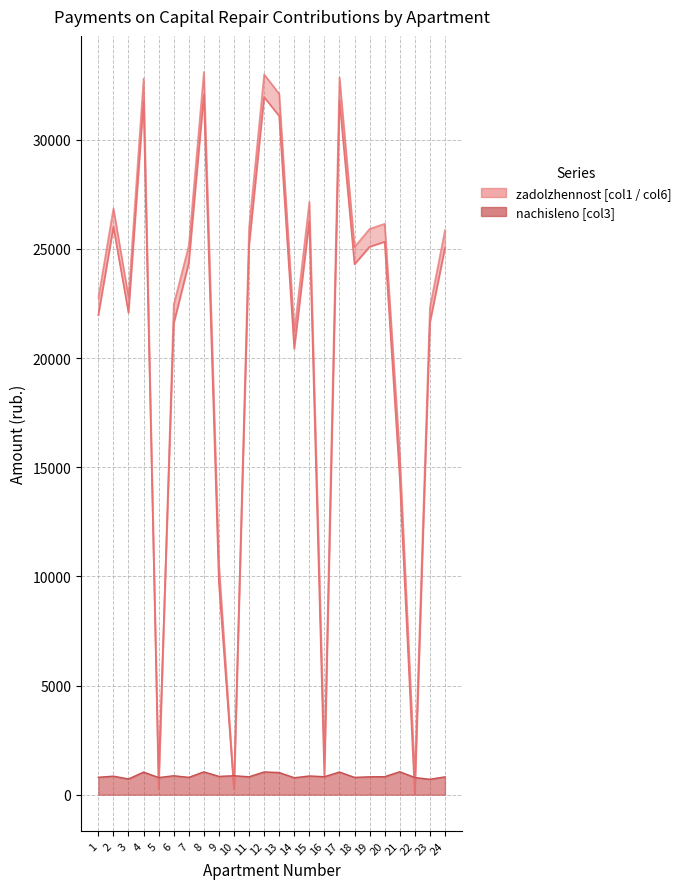

After their last crossing, which series has the higher values: zadolzhennost (col1) or zadolzhennost (col6)?

zadolzhennost (col6)